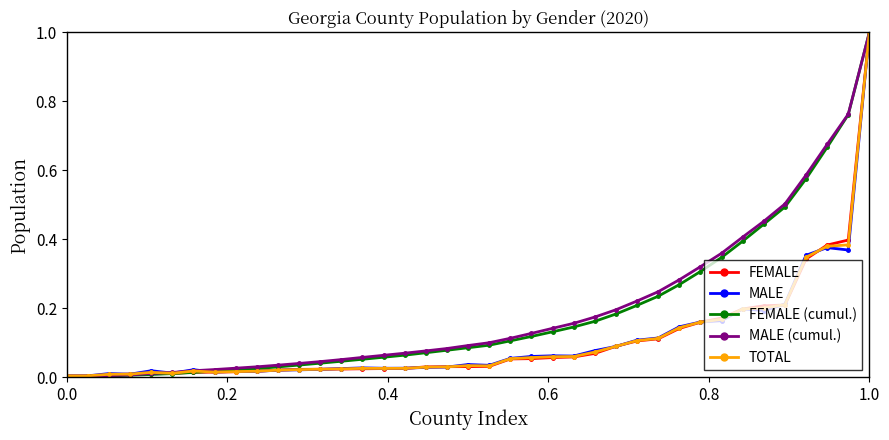

What is the highest value of the MALE series?

1.0